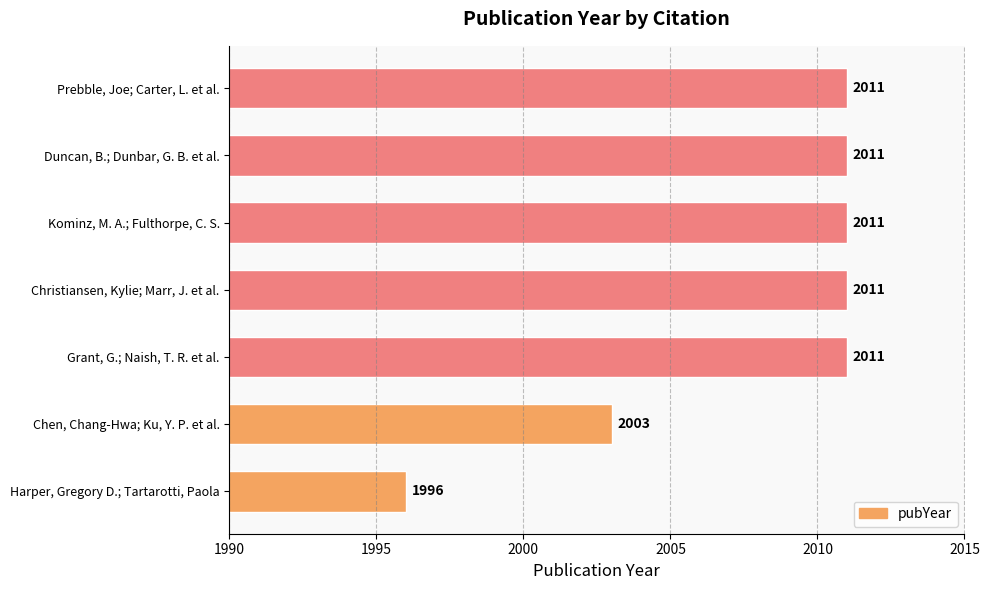

What is the smallest value displayed?

1996